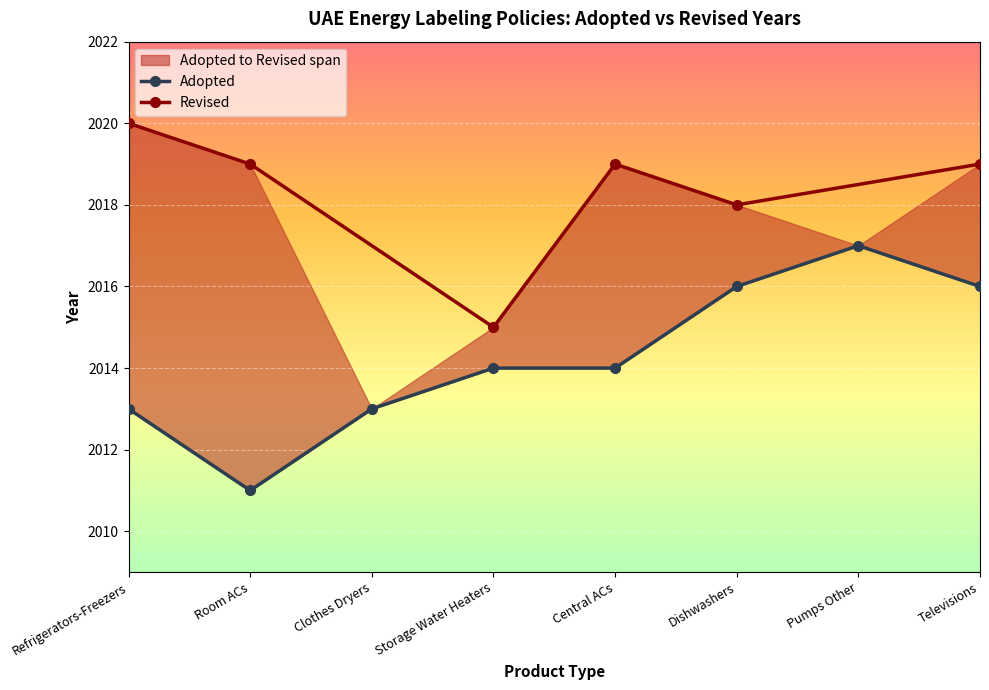

What is the difference between the second highest and second lowest values?

3